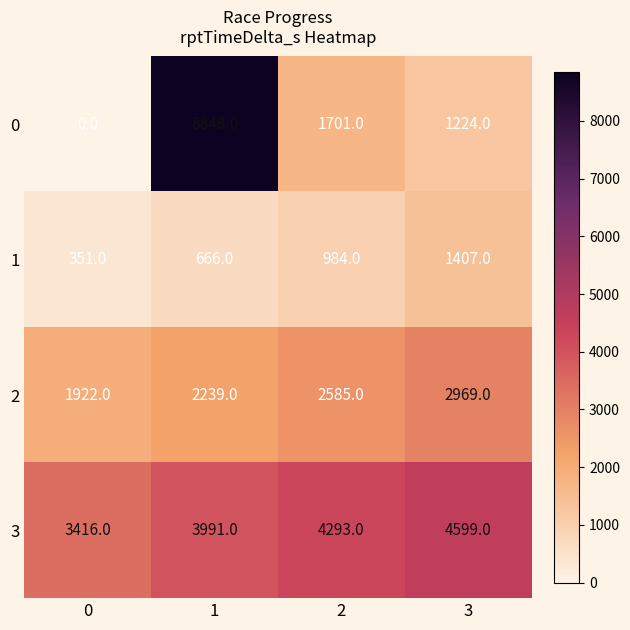

The 2 series shows 2919 at 1. True or false?

False